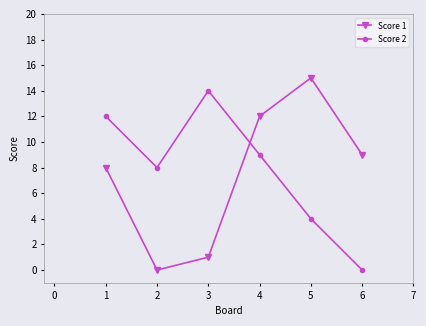

The value of Score 1 at 4 is 12. True or false?

True